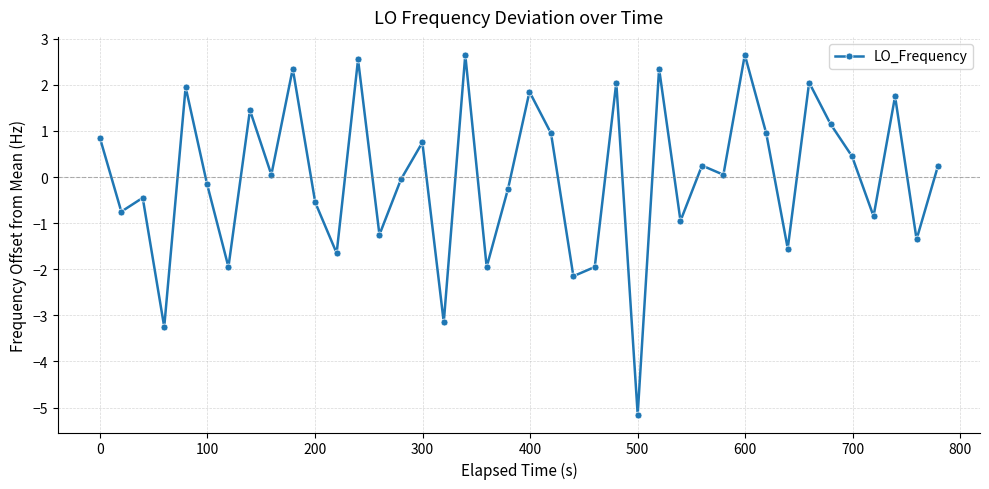

What is the difference between the maximum and second lowest values?

5.9